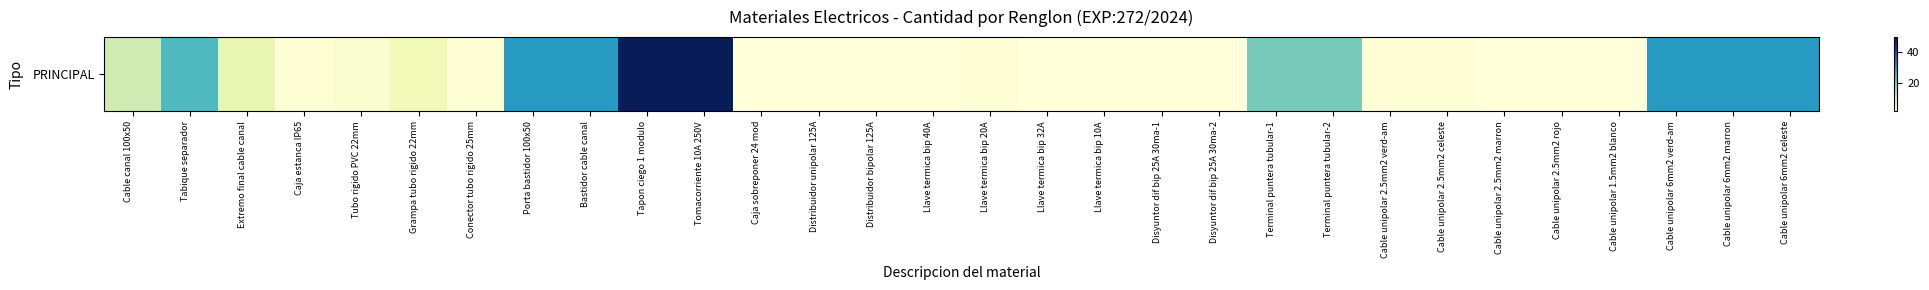

What is the sum of the values at Caja estanca IP65 and Caja sobreponer 24 mod?

3